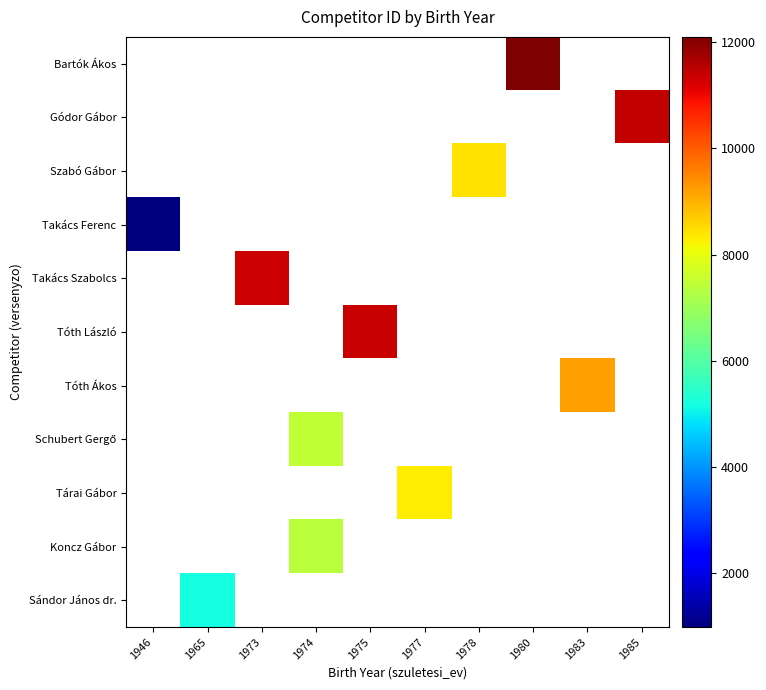

Which label corresponds to the largest value in the chart?

1980